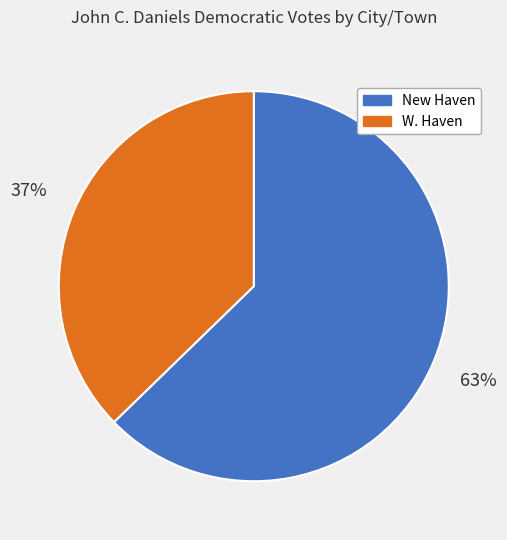

Is the sum of New Haven and W. Haven greater than half?

Yes